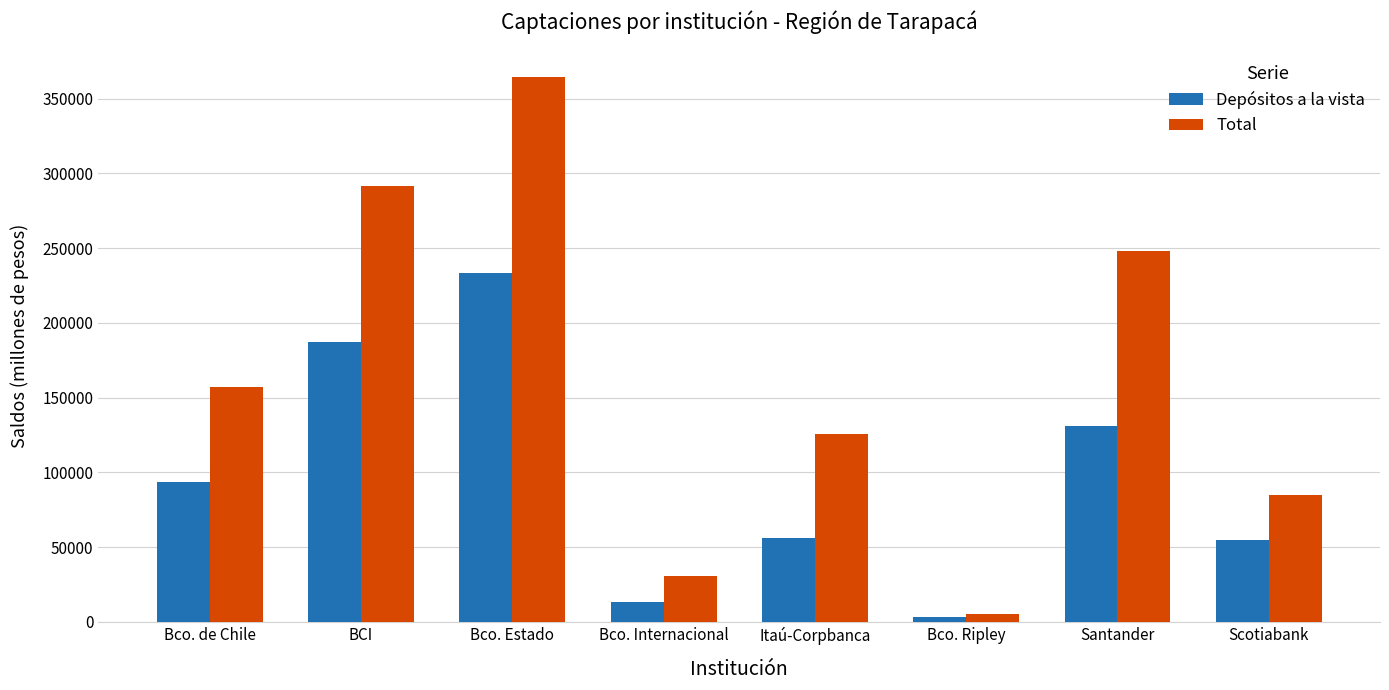

What is the label of the 2nd bar from the right?

Santander